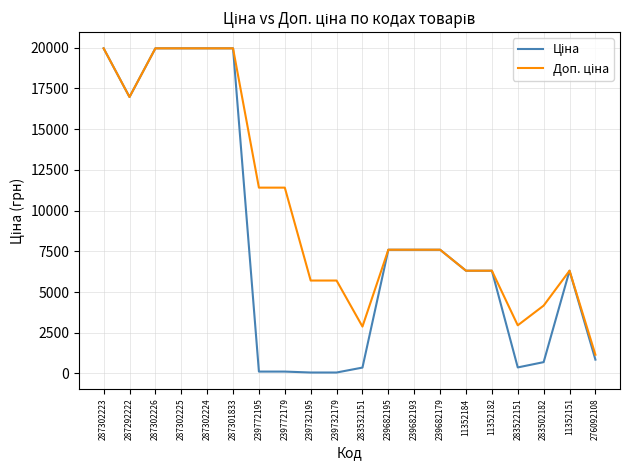

What is the total value across all series at 11352151?

12617.5